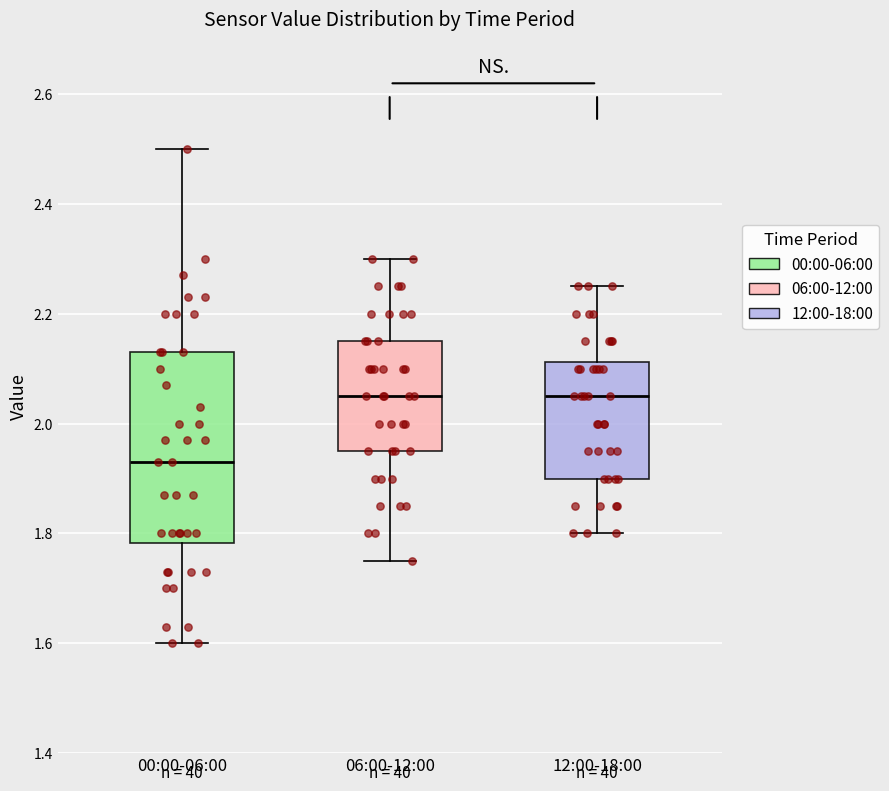

Where does the median line of the box for 12:00-18:00 sit on the y-axis? The values are not printed on the chart, so give them approximately, as read against the axis.

2.06